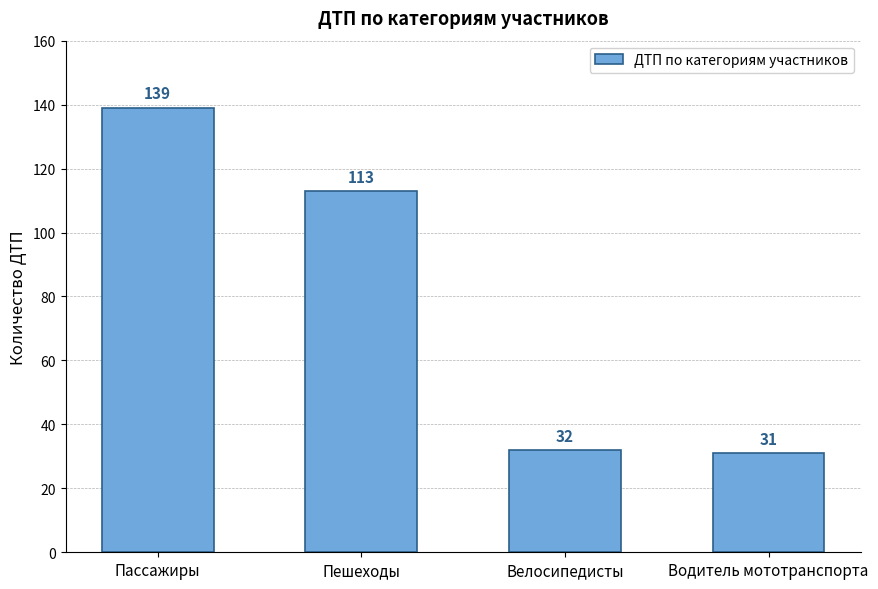

What position from the right is Пешеходы?

3